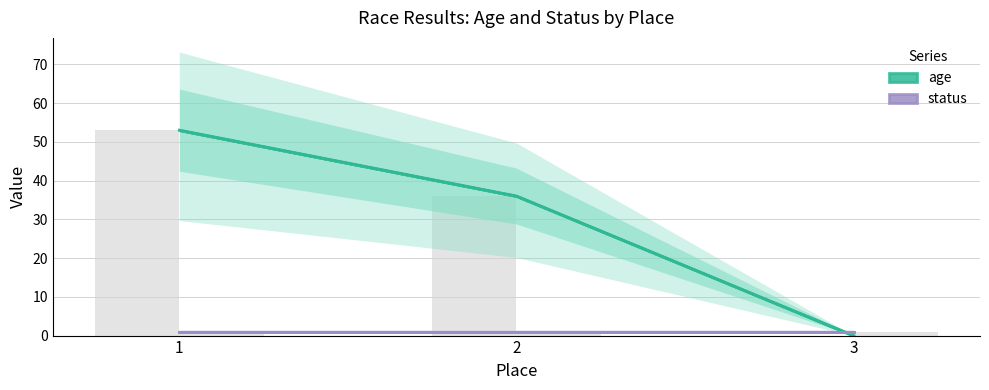

At which category does the chart reach its peak across all series?

1